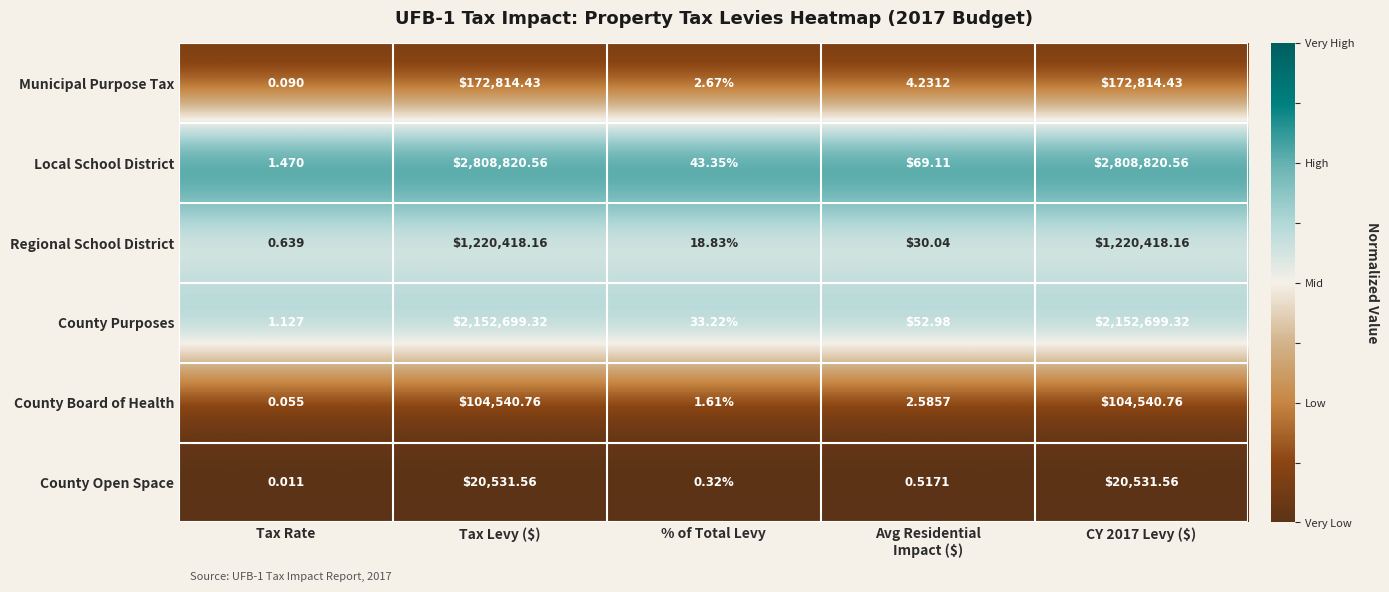

Is the value of Local School District at Tax Levy ($) greater than the value of Regional School District at Tax Rate?

Yes